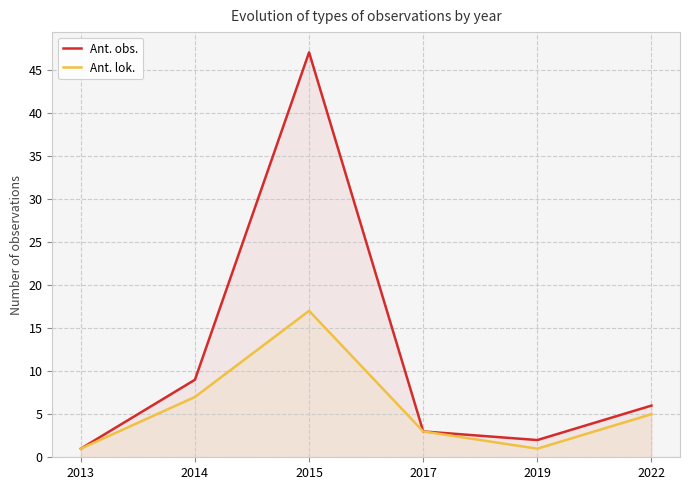

What is the value of the Ant. lok. point at the 4th from the left?

3